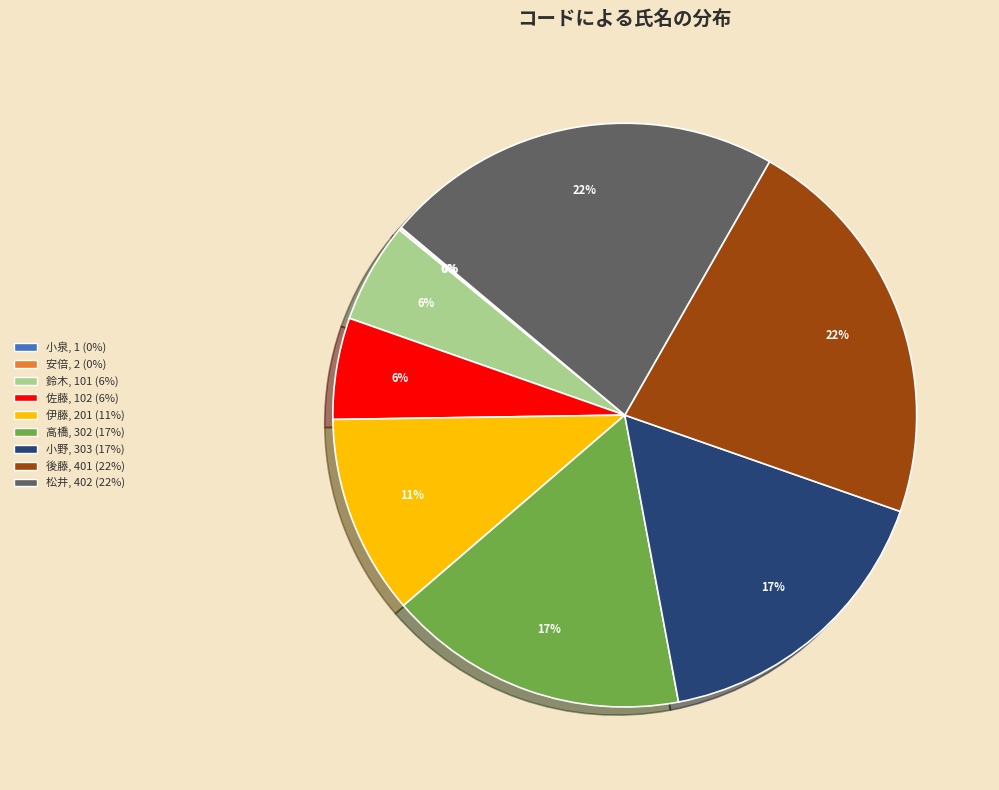

To the nearest percent, what is the average slice percentage?

11%